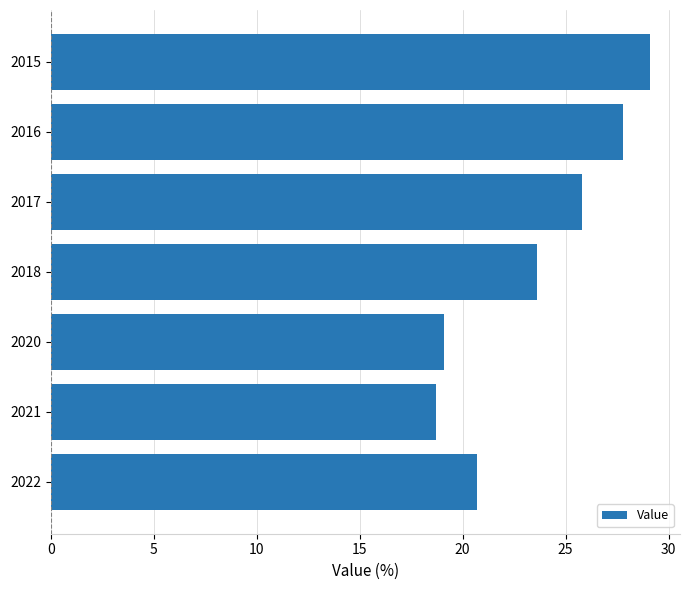

What is the change in value from 2018 to 2020?

-4.5